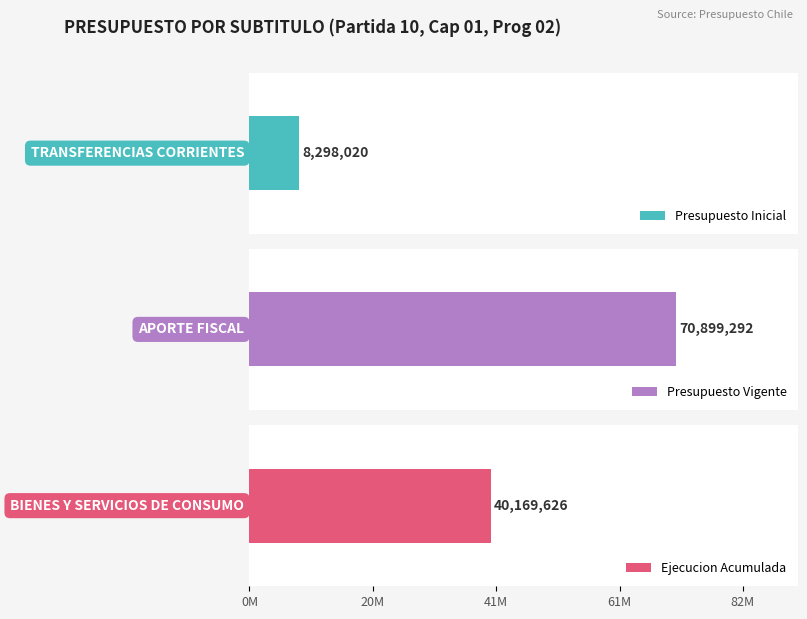

What is the label of the 1st bar from the left?

TRANSFERENCIAS CORRIENTES